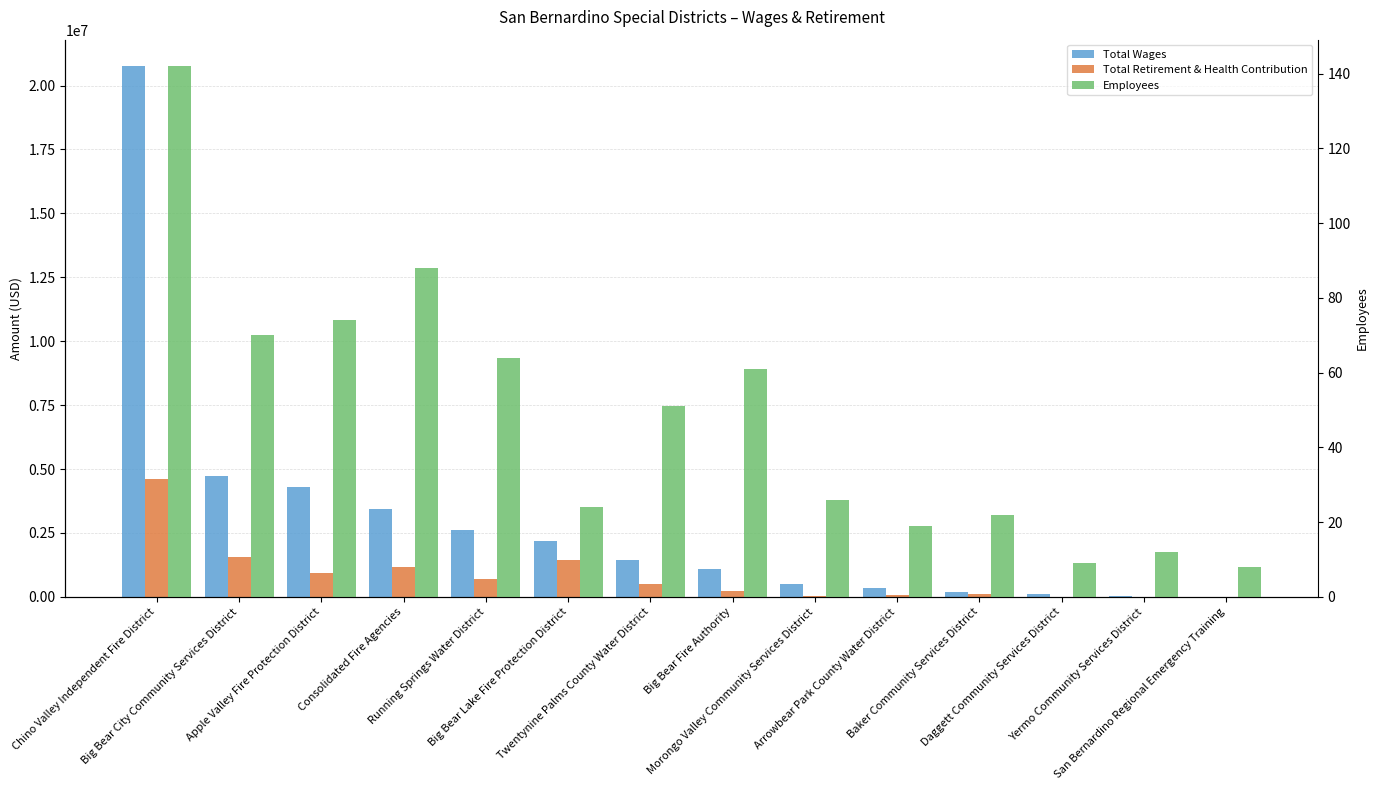

How many data points does each series have?

14